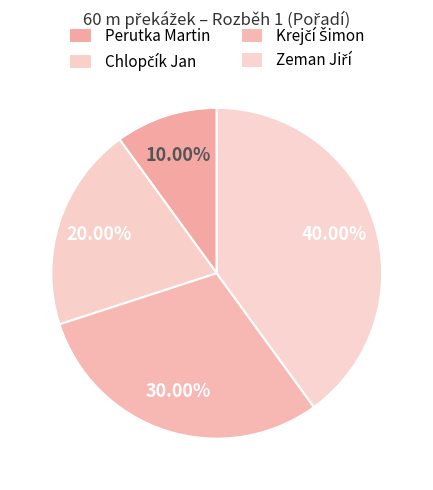

How many segments does this pie chart have?

4